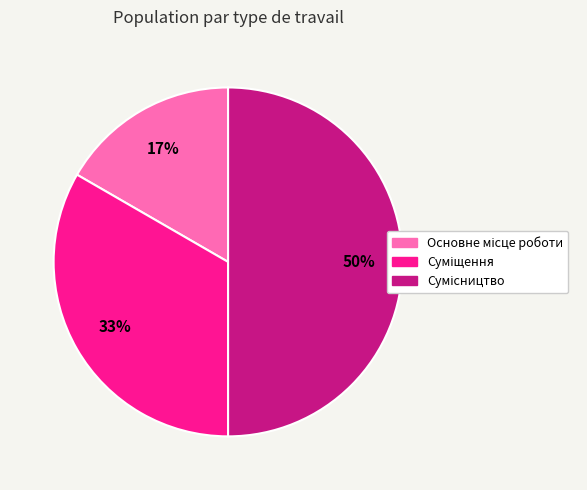

To the nearest percent, what is the difference between the largest and smallest slice percentages?

33%